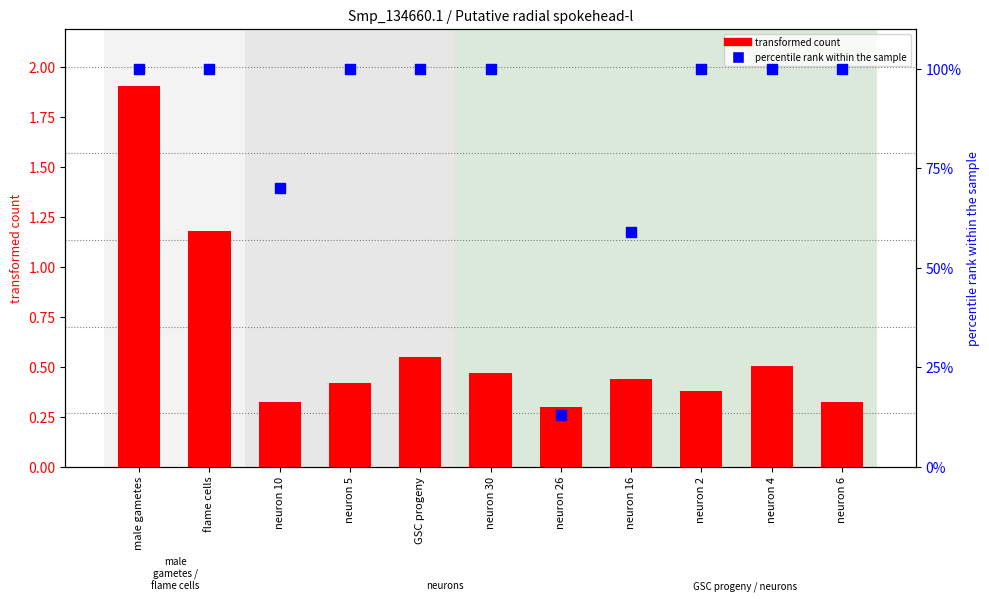

What is the total value across all series at neuron 4?

100.5